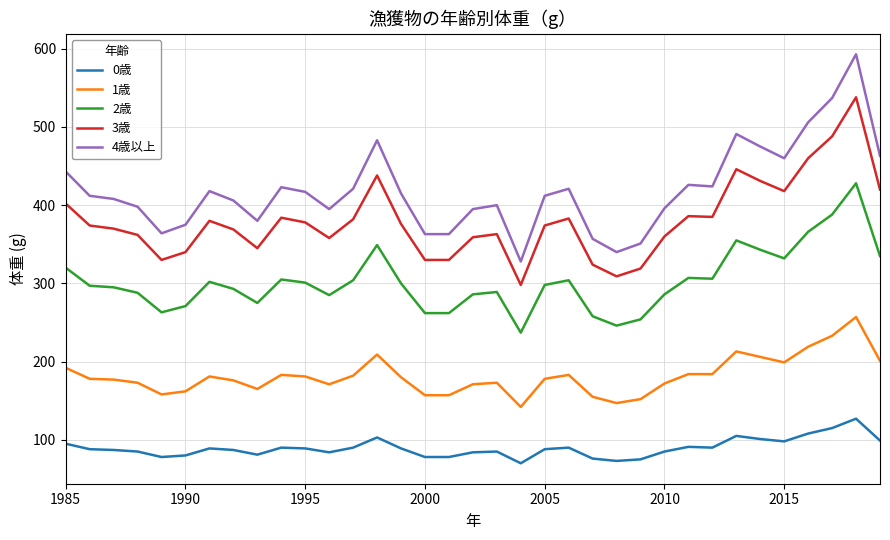

List the series in order of their peak value, lowest first.

0歳, 1歳, 2歳, 3歳, 4歳以上